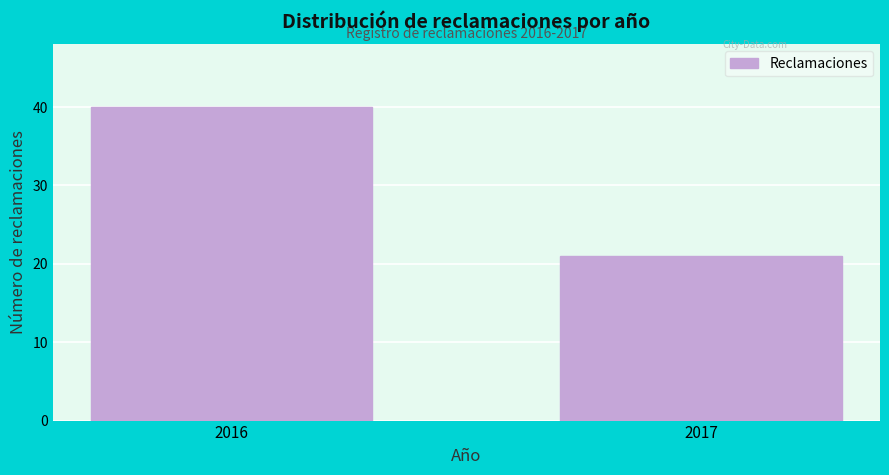

Reading left to right, list all the values displayed in this chart.

2016=40	2017=21